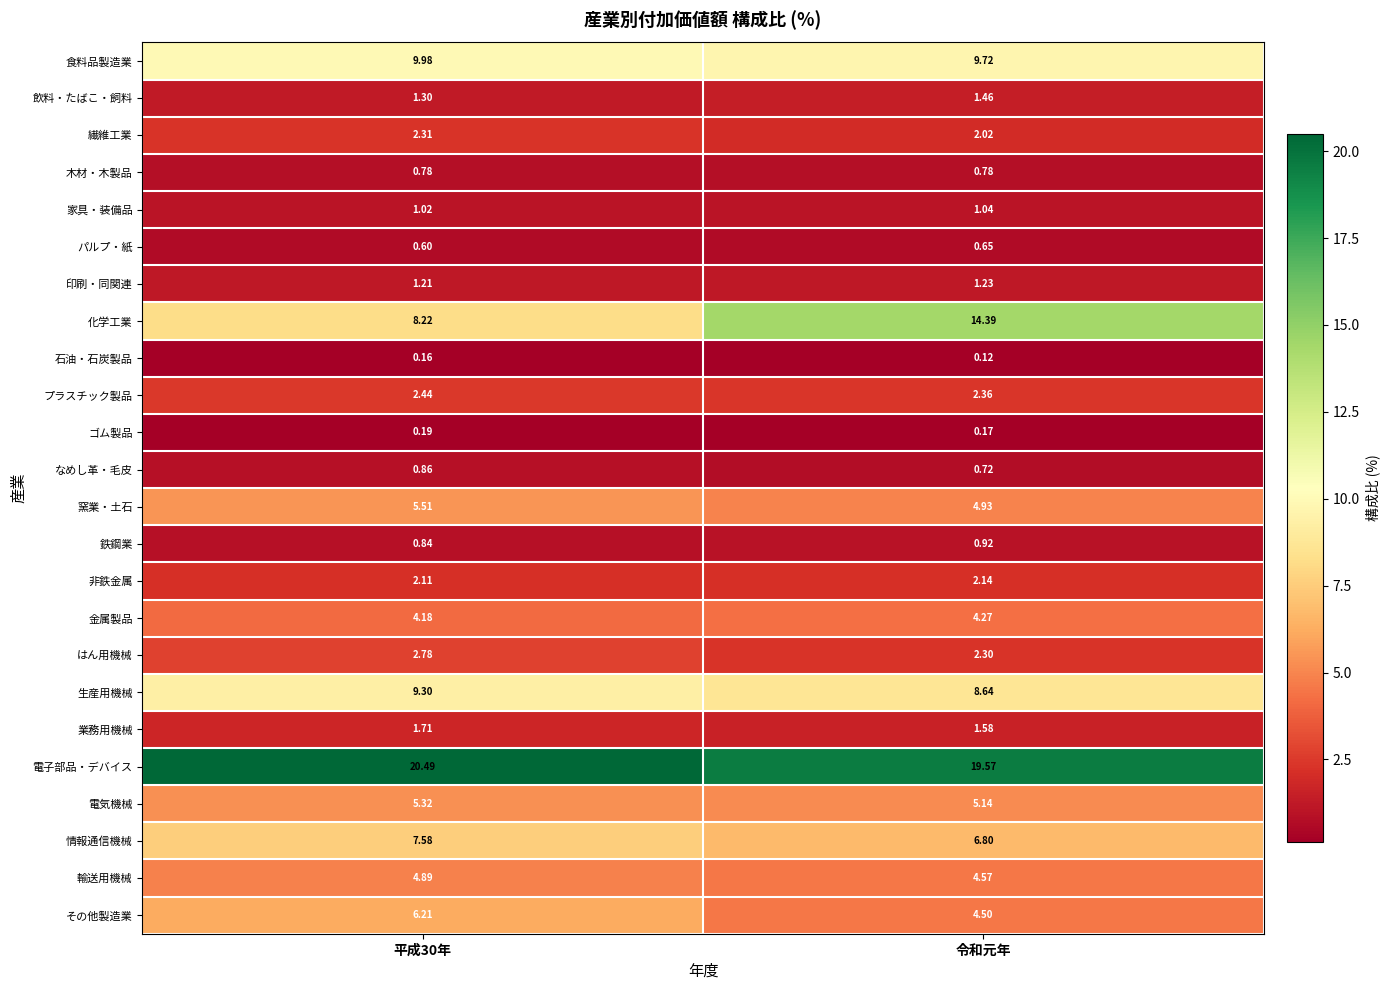

Rank the series at 平成30年 from lowest to highest value.

石油・石炭製品, ゴム製品, パルプ・紙, 木材・木製品, 鉄鋼業, なめし革・毛皮, 家具・装備品, 印刷・同関連, 飲料・たばこ・飼料, 業務用機械, 非鉄金属, 繊維工業, プラスチック製品, はん用機械, 金属製品, 輸送用機械, 電気機械, 窯業・土石, その他製造業, 情報通信機械, 化学工業, 生産用機械, 食料品製造業, 電子部品・デバイス